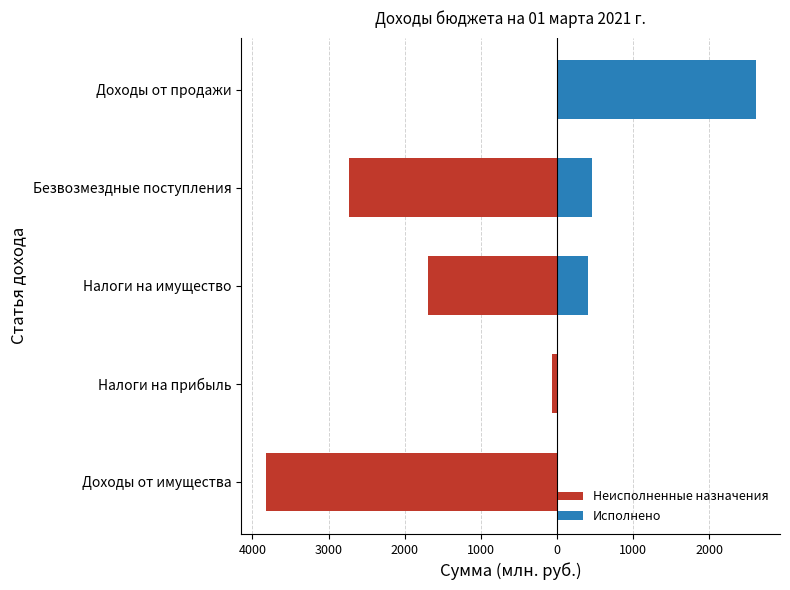

What is the maximum value shown in the chart?

2605.9